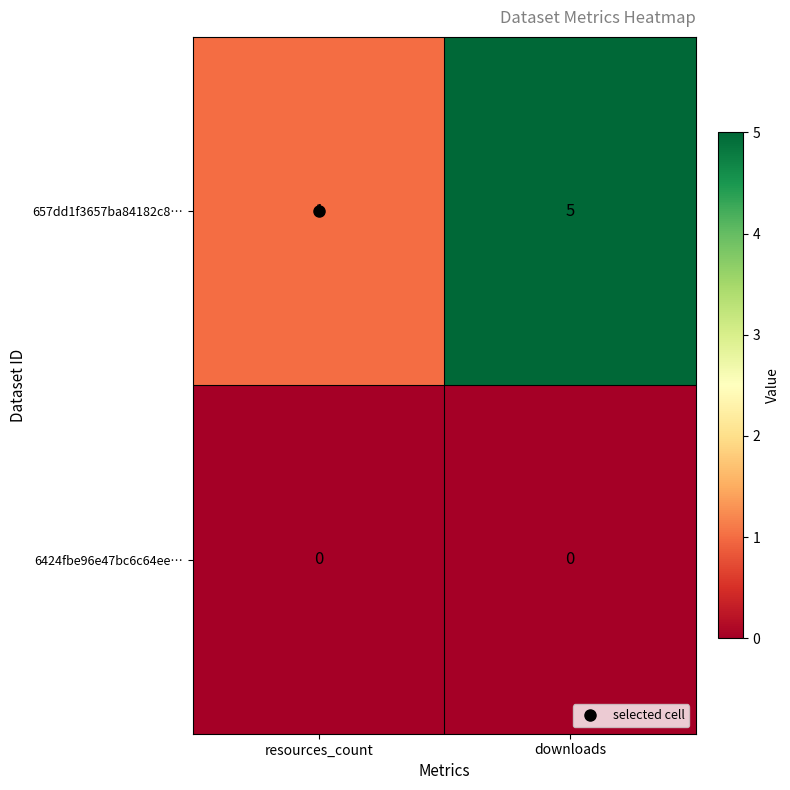

The 6424fbe96e47bc6c64ee… series shows 0 at resources_count. True or false?

True